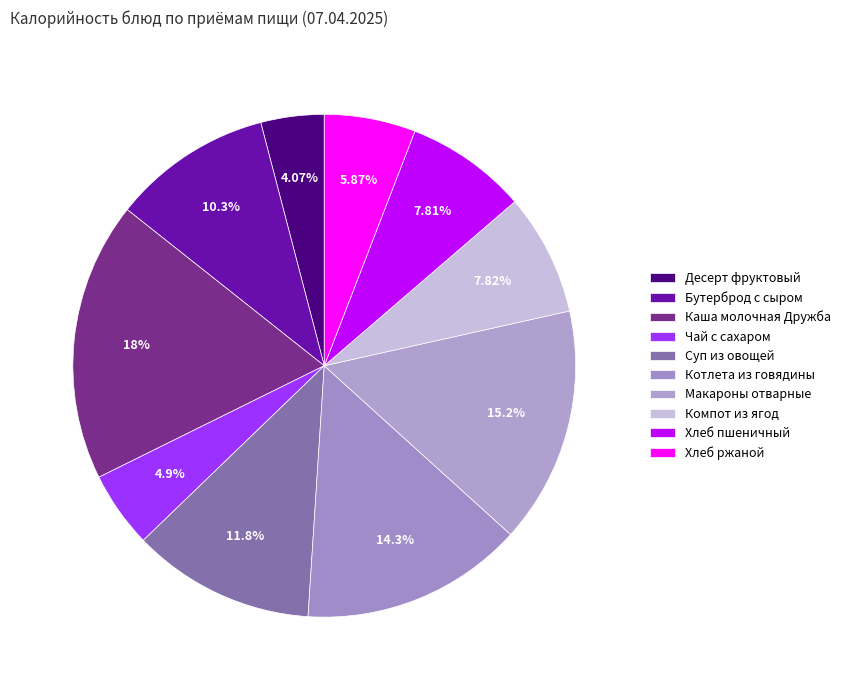

To the nearest percent, what is the difference between the Котлета из говядины and Макароны отварные slice percentages?

1%